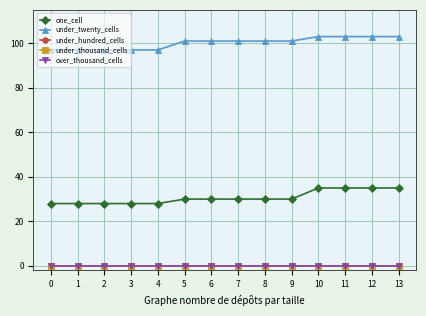

Which series has the largest total across all categories?

under_twenty_cells